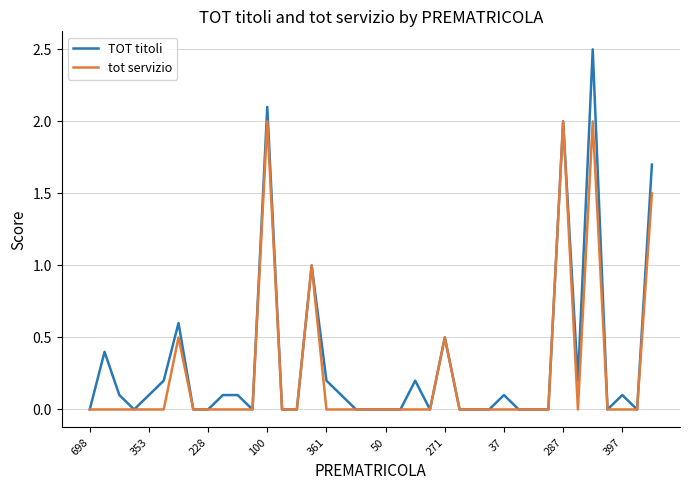

Which series has the largest range (max minus min)?

TOT titoli